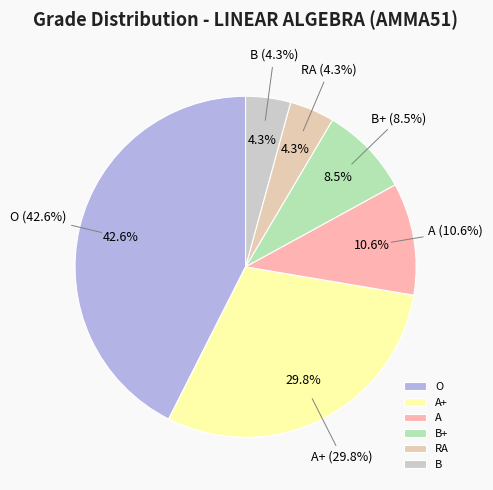

To the nearest percent, what percentage of the pie is O?

43%